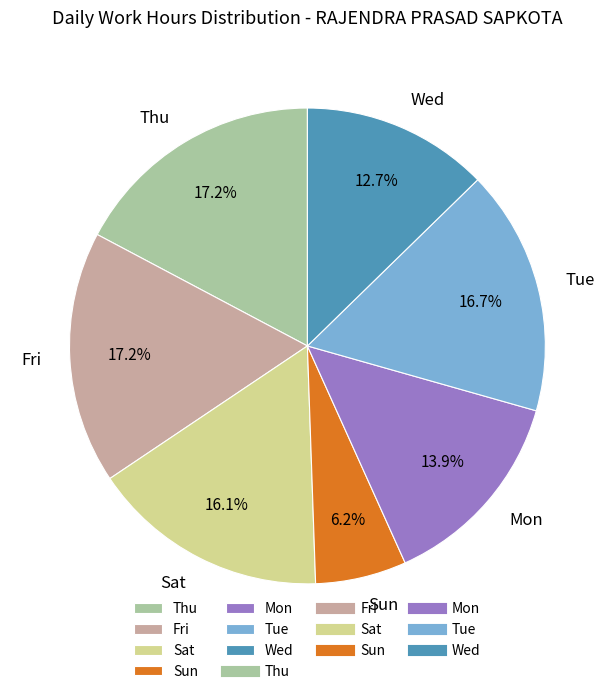

How much of the chart is everything except Wed?

87.3%